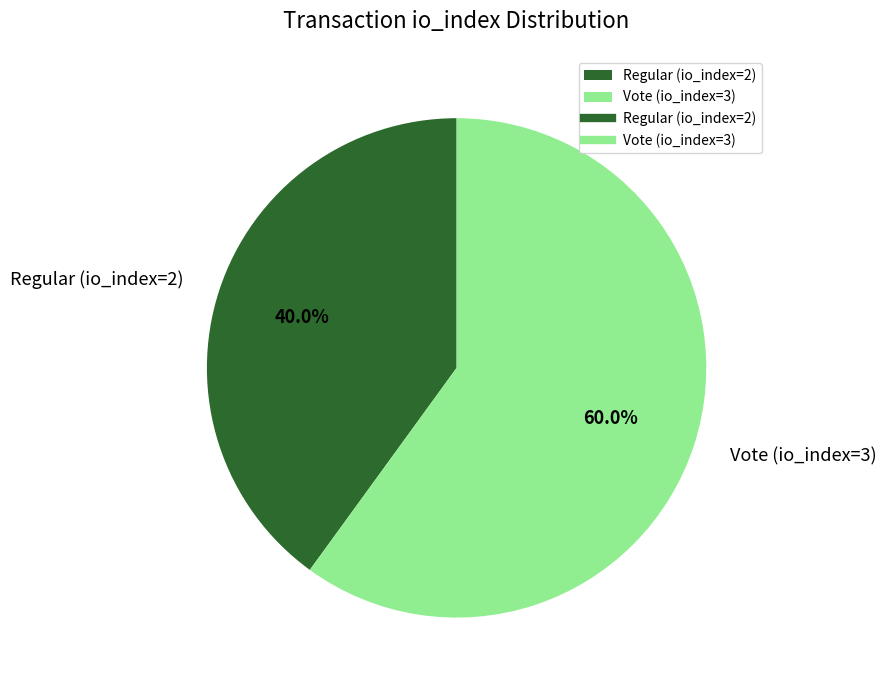

To the nearest percent, what portion does Vote (io_index=3) represent?

60%